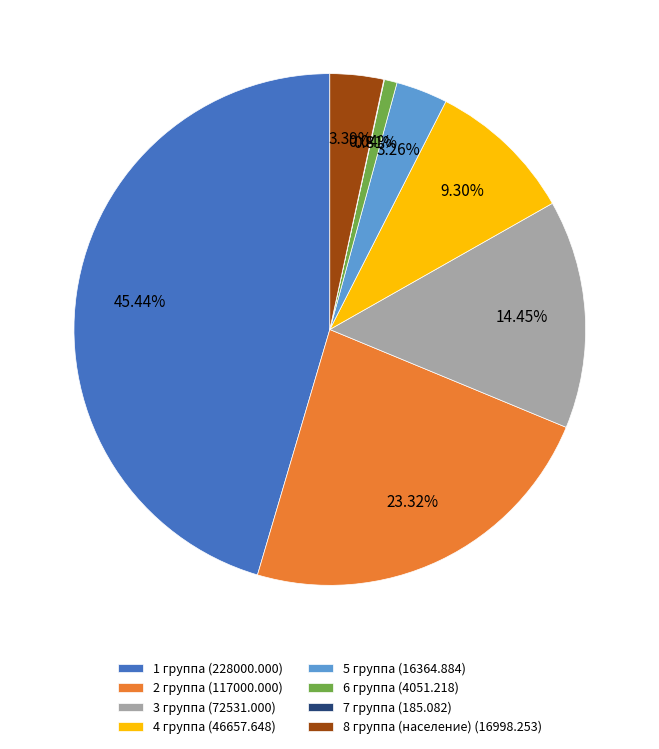

Which slice is the largest?

1 группа